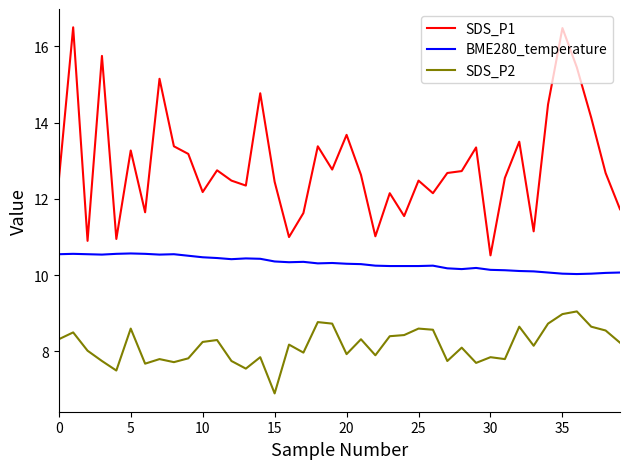

What is the maximum value for SDS_P2?

9.1